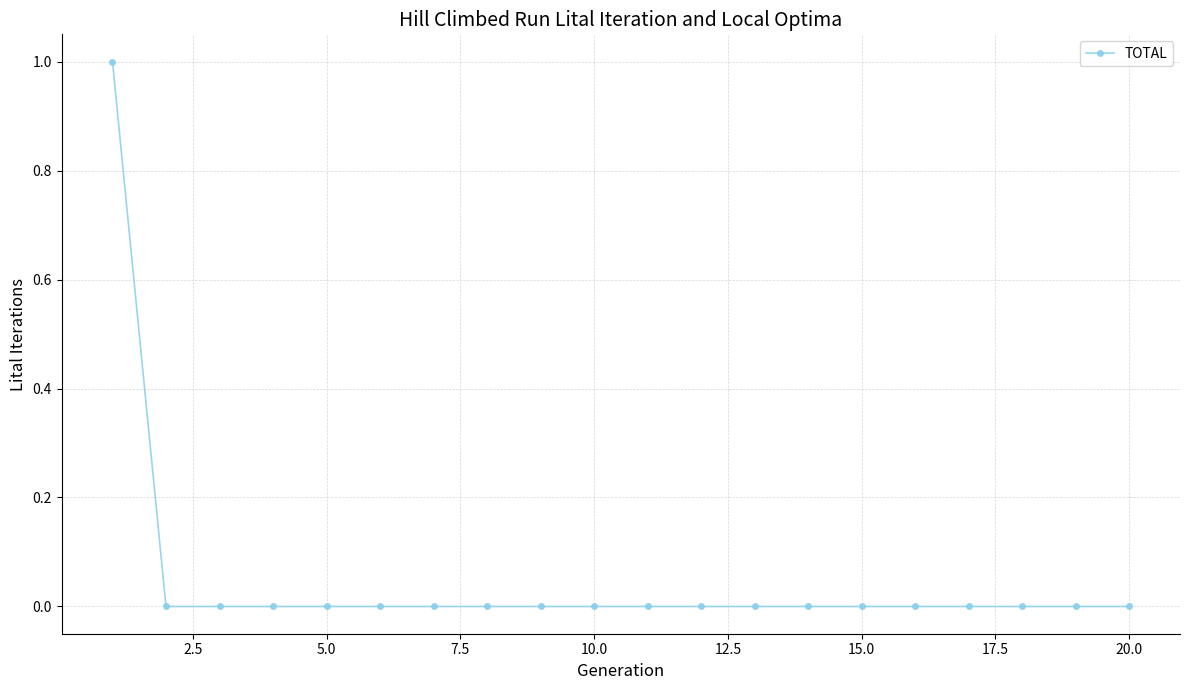

How many lines are shown in the chart?

1